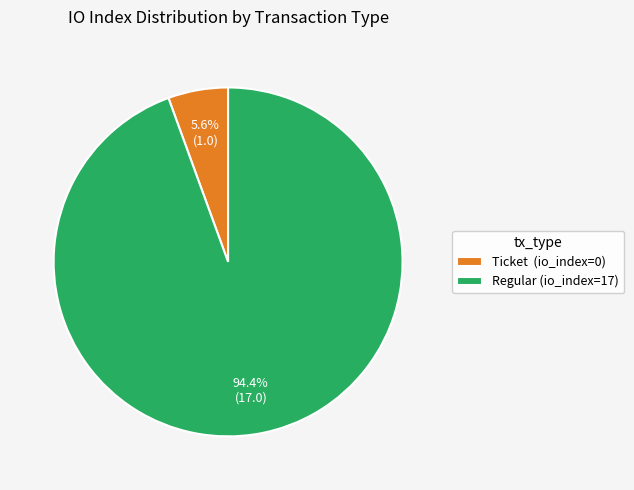

Which has a higher value, Regular (io_index=17) or Ticket (io_index=0)?

Regular (io_index=17)